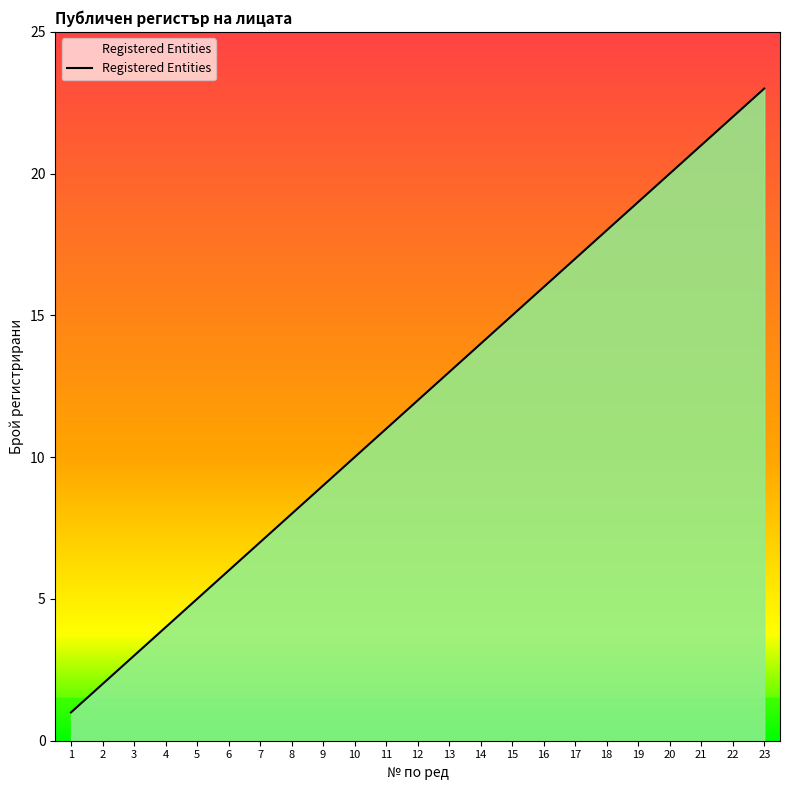

What is the difference between the maximum and second lowest values?

21